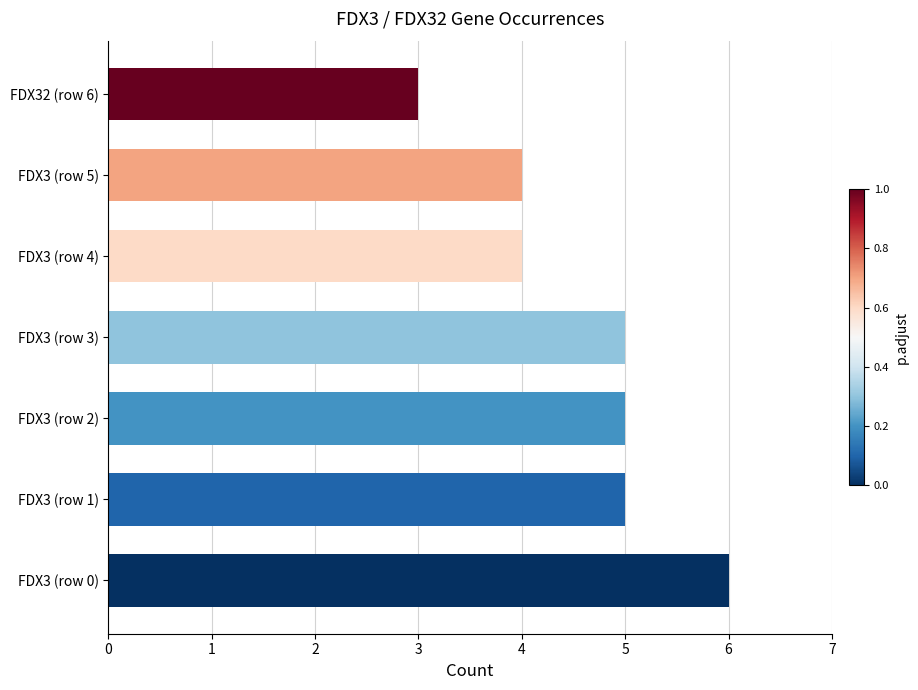

Reading bottom to top, extract all data points from this chart.

6	5	5	5	4	4	3